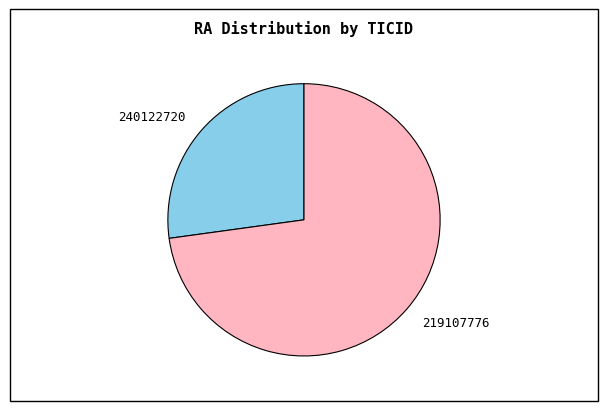

How many segments does this pie chart have?

2